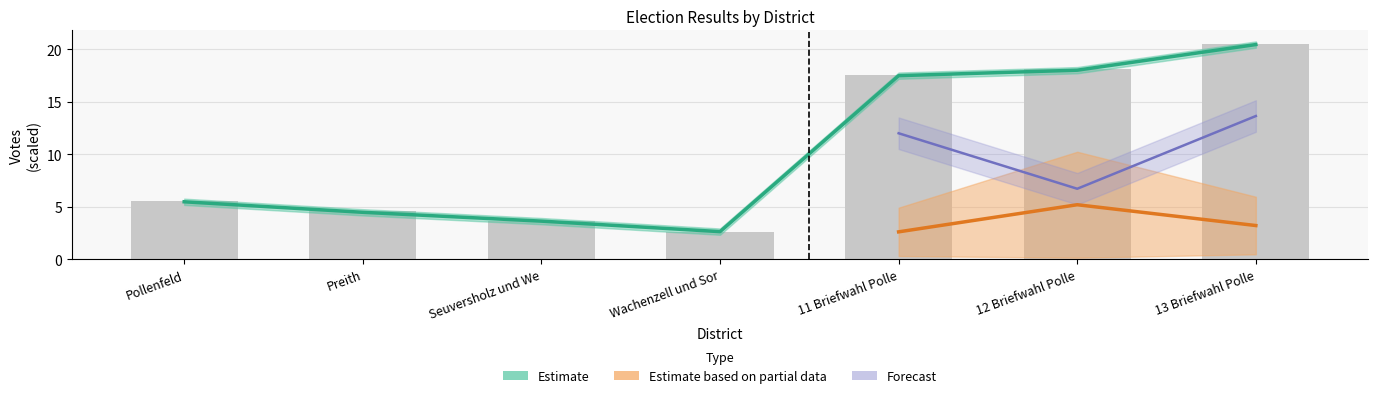

Which has a higher value, 11 Briefwahl Polle or Pollenfeld?

11 Briefwahl Polle